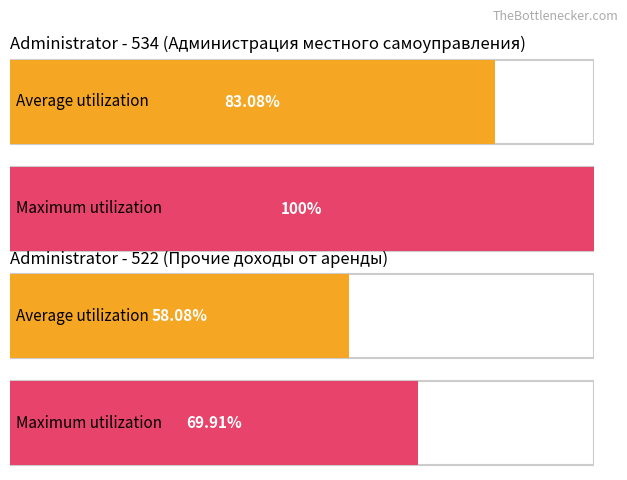

Is it true that the value at 28 is 242?

False